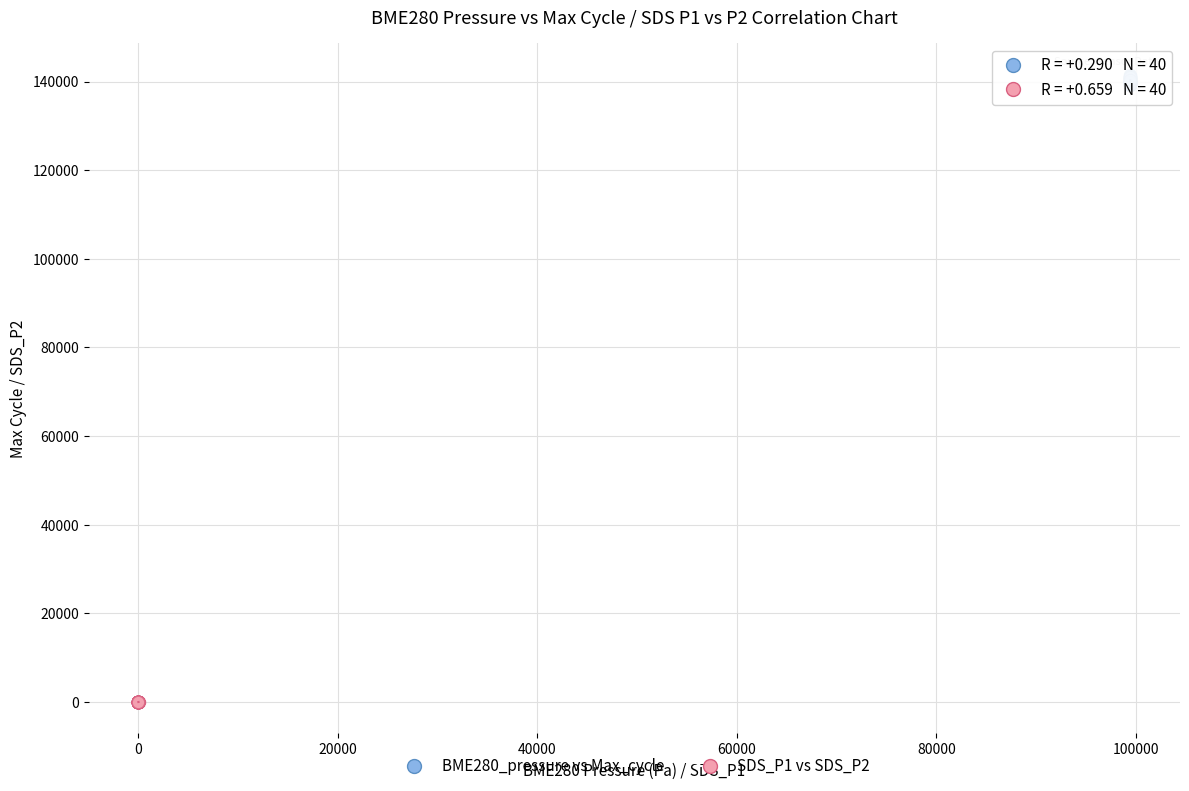

Which series has the widest spread of Y values?

BME280_pressure vs Max_cycle